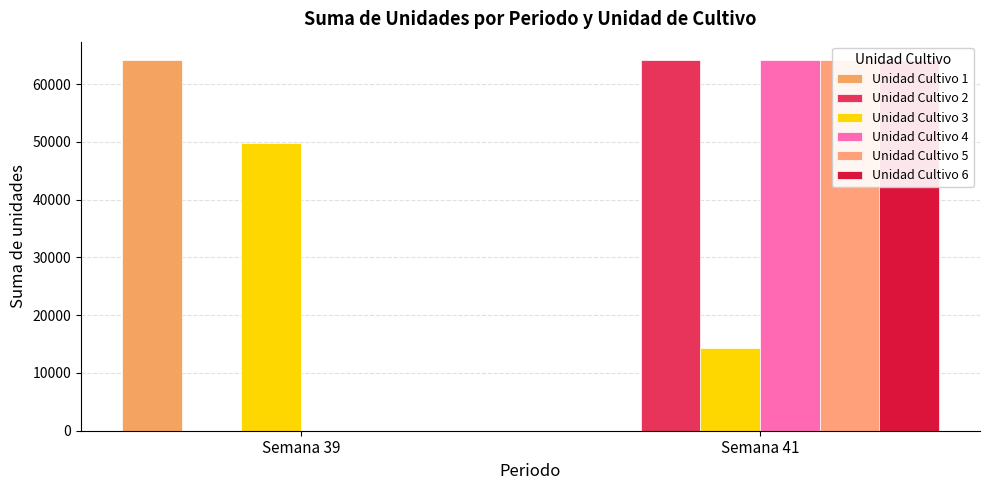

Which series has the largest range (max minus min)?

Unidad Cultivo 1